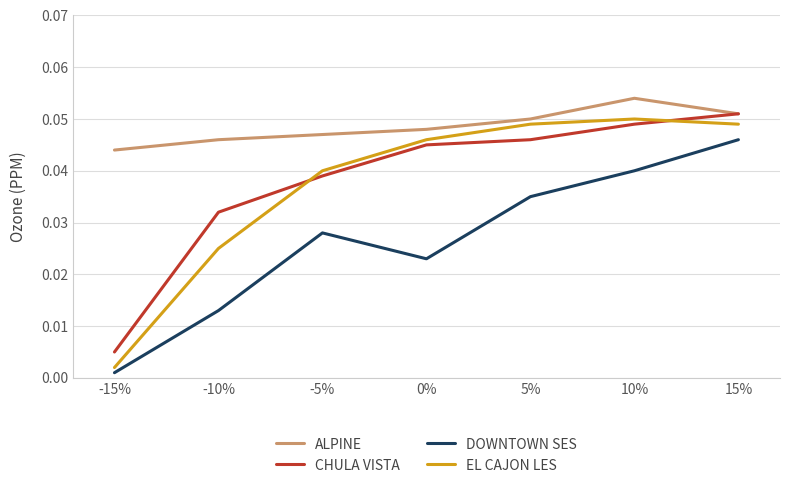

Which series has the largest total across all categories?

ALPINE